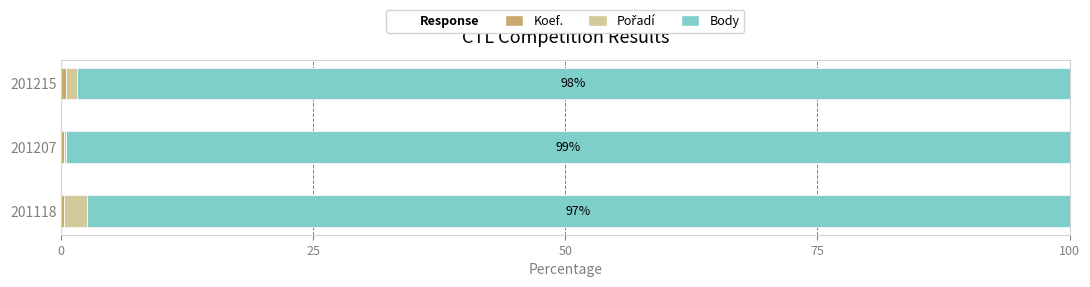

What is the value of the Koef. bar at the 3rd from the left?

0.3